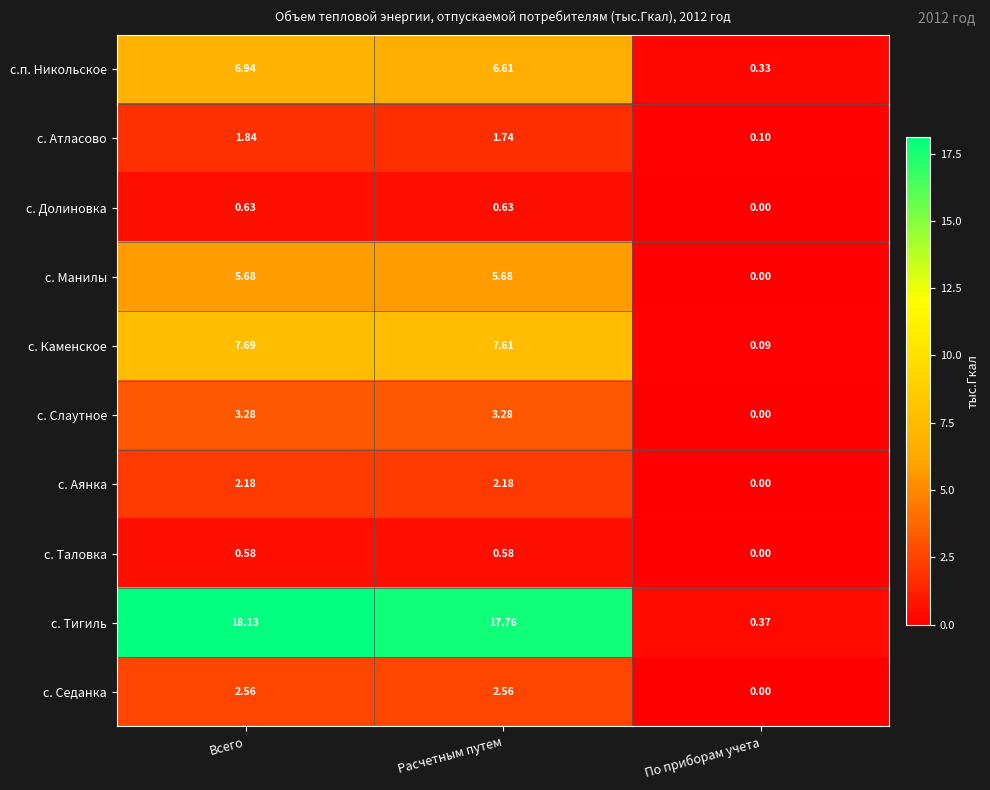

At how many categories does at least one series exceed 8?

2